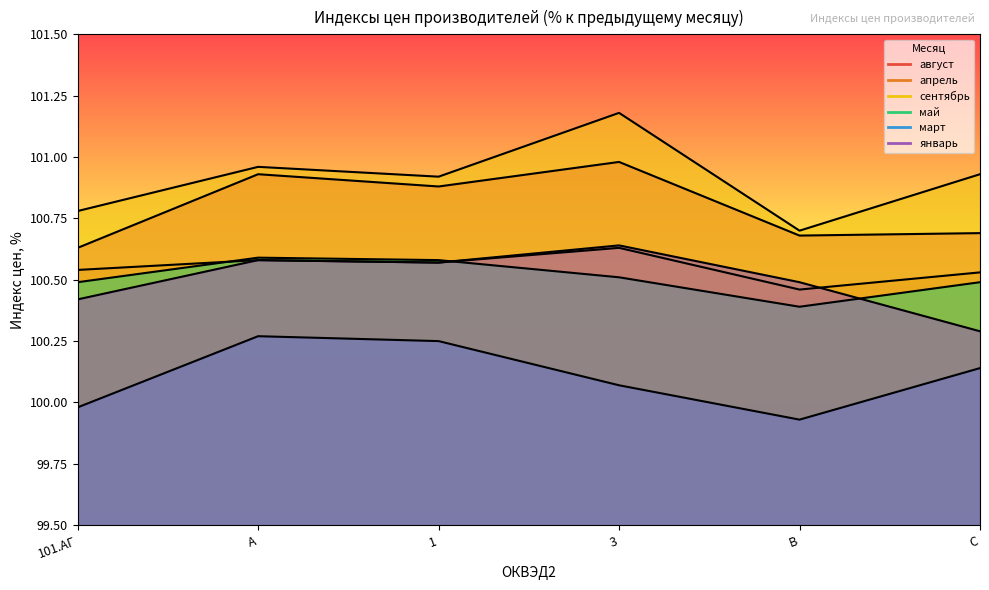

At which label is май closest to 100?

B